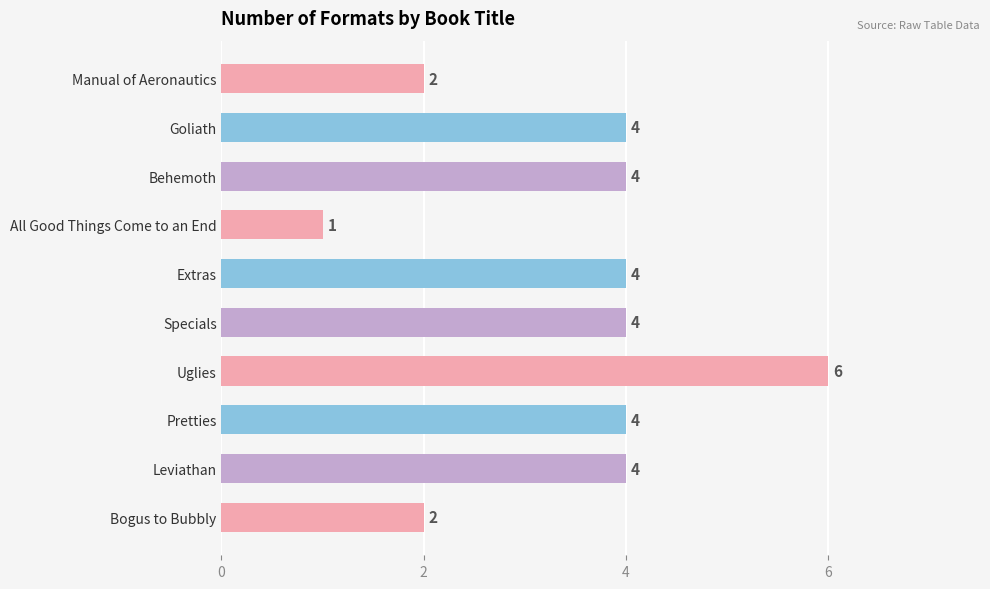

What is the change in value from Manual of Aeronautics to Specials?

+2